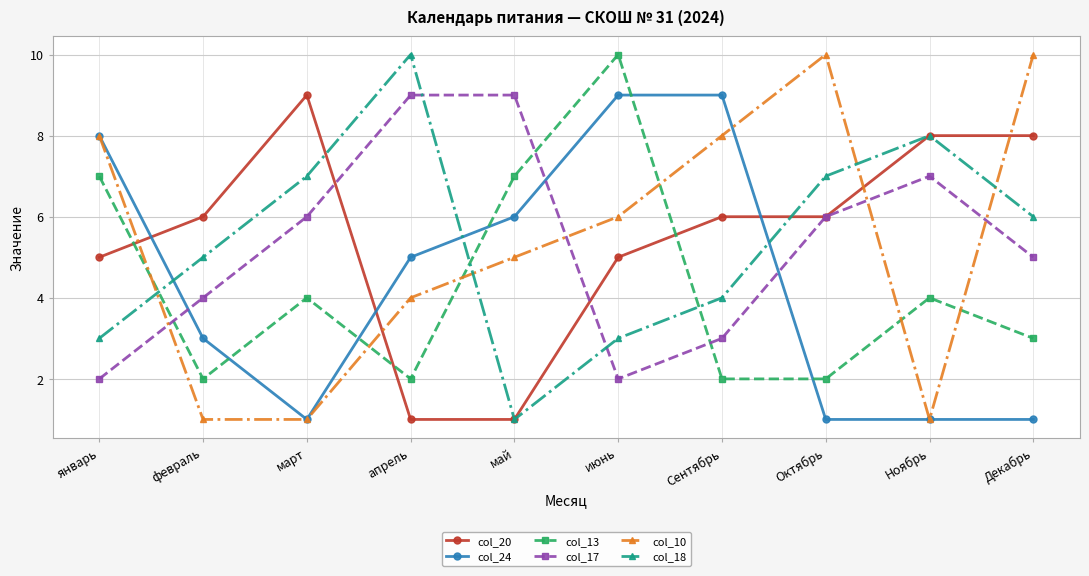

What are all the series names shown in the legend?

col_20, col_24, col_13, col_17, col_10, col_18